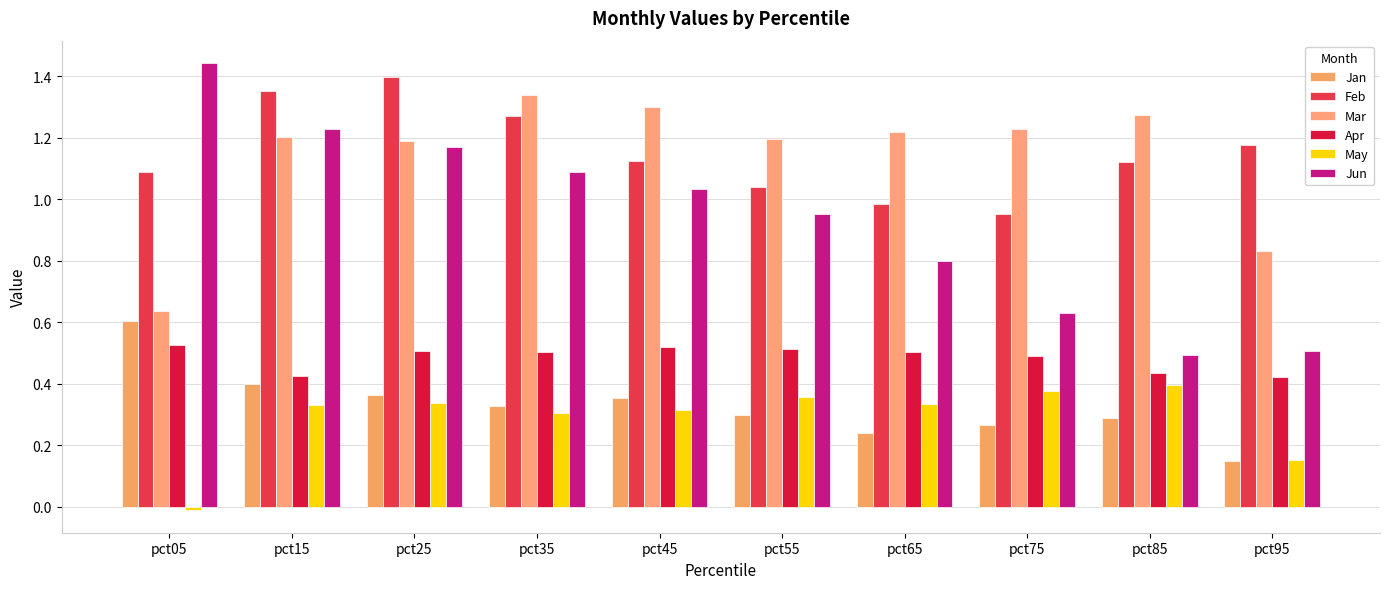

Reading right to left, what are all the values shown in this chart?

Jan: 0.1	0.3	0.3	0.2	0.3	0.4	0.3	0.4	0.4	0.6
Feb: 1.2	1.1	1.0	1.0	1.0	1.1	1.3	1.4	1.4	1.1
Mar: 0.8	1.3	1.2	1.2	1.2	1.3	1.3	1.2	1.2	0.6
Apr: 0.4	0.4	0.5	0.5	0.5	0.5	0.5	0.5	0.4	0.5
May: 0.2	0.4	0.4	0.3	0.4	0.3	0.3	0.3	0.3	-0.0
Jun: 0.5	0.5	0.6	0.8	1.0	1.0	1.1	1.2	1.2	1.4